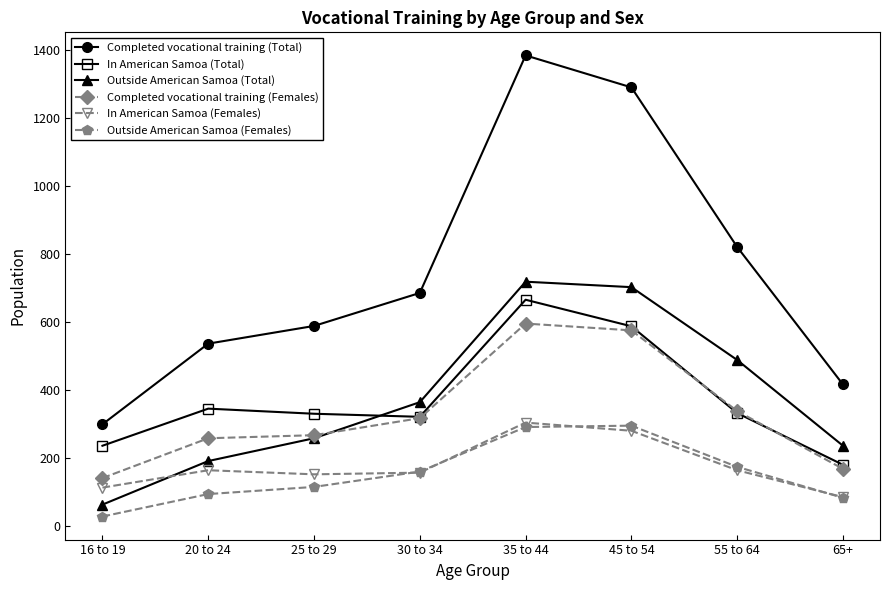

At which category is the sum across all series the highest?

35 to 44